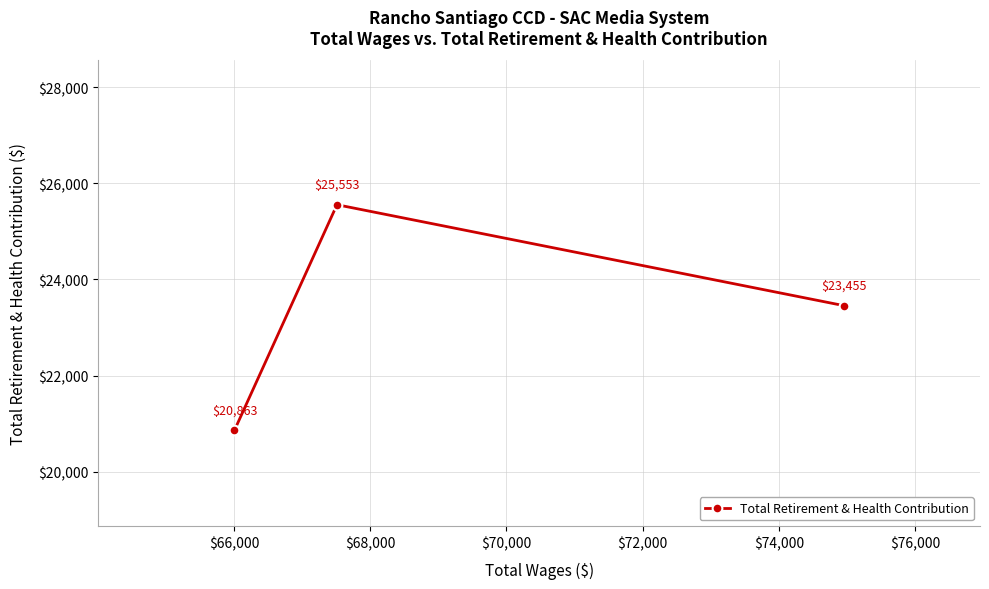

What is the minimum value shown in the chart?

20863